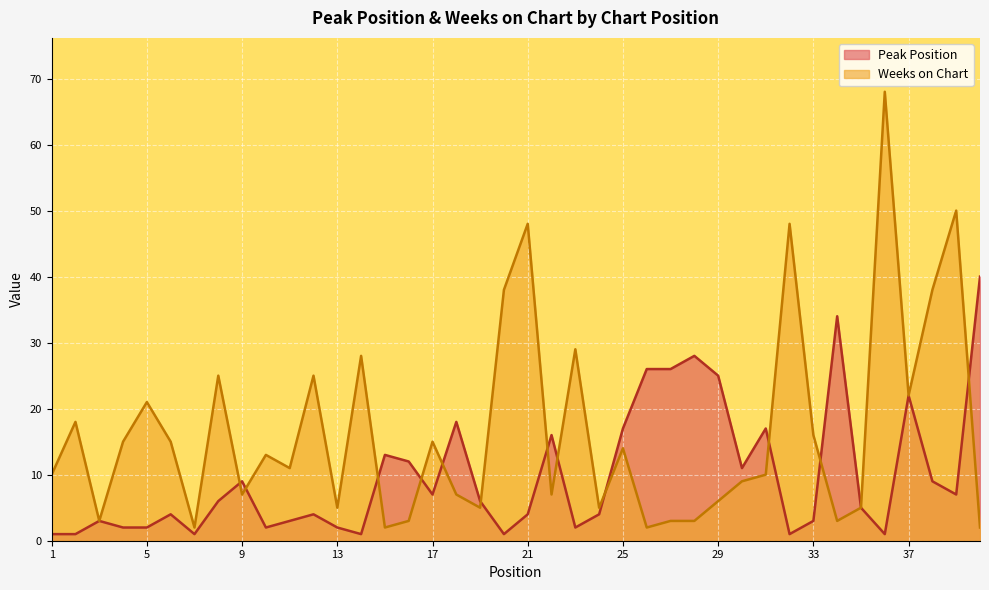

True or false: Peak Position has more than 0 points higher than both neighbors.

True